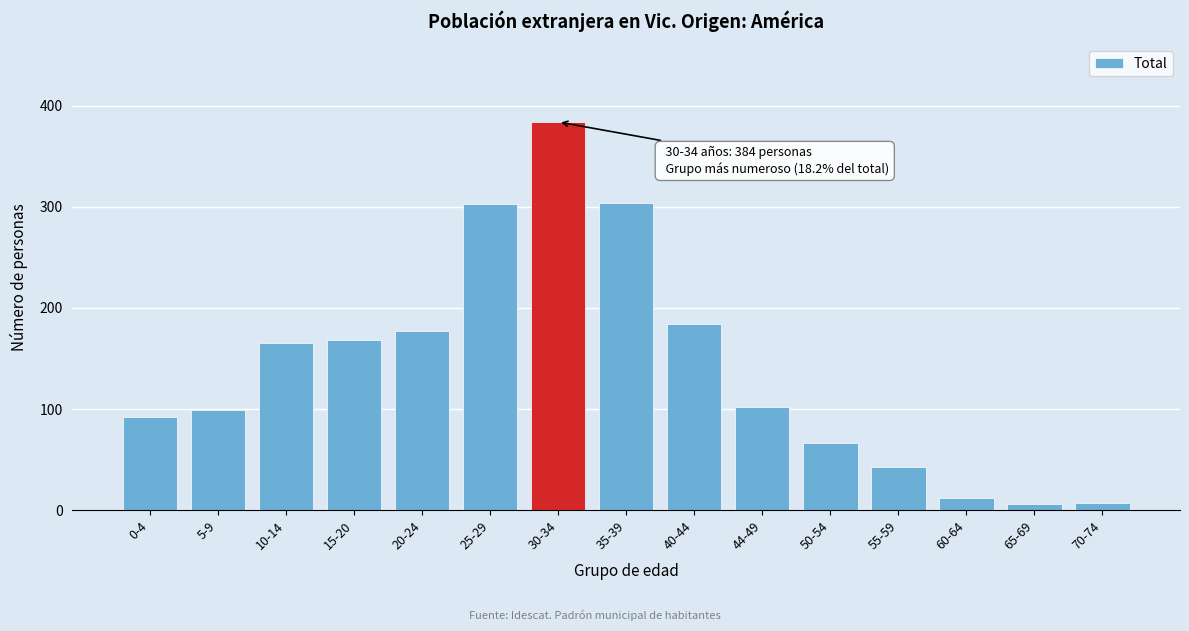

What is the label of the 6th bar from the left?

25-29